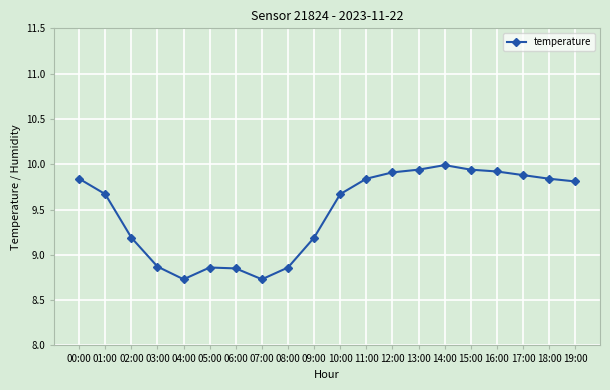

True or false: the data has more than 1 interior local peaks.

True